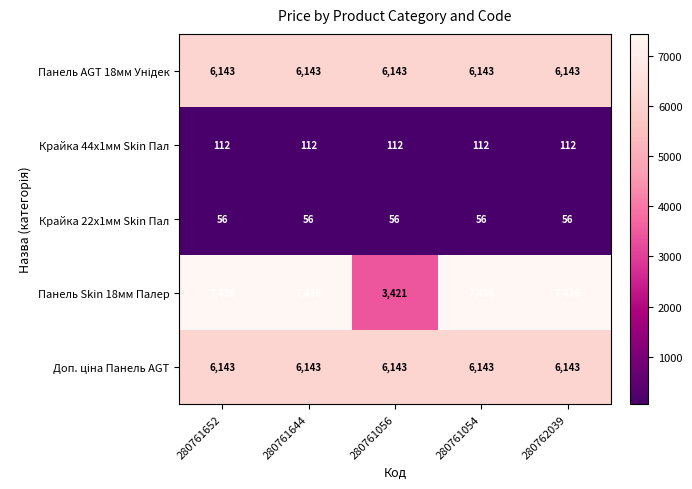

Count the number of data series in this chart.

5